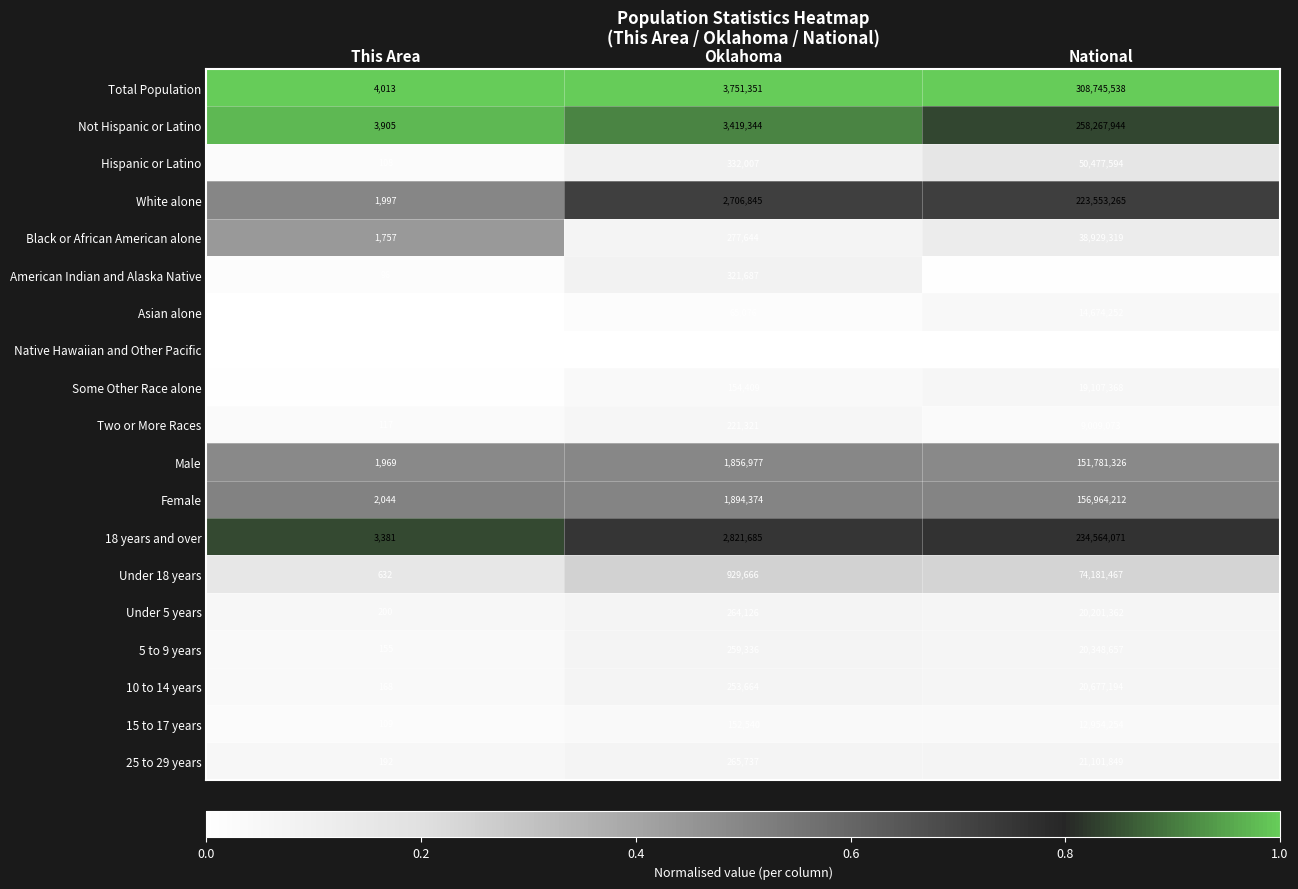

List the series in order of their peak value, lowest first.

Native Hawaiian and Other Pacific, American Indian and Alaska Native, Two or More Races, 15 to 17 years, Asian alone, Some Other Race alone, Under 5 years, 5 to 9 years, 10 to 14 years, 25 to 29 years, Black or African American alone, Hispanic or Latino, Under 18 years, Male, Female, White alone, 18 years and over, Not Hispanic or Latino, Total Population